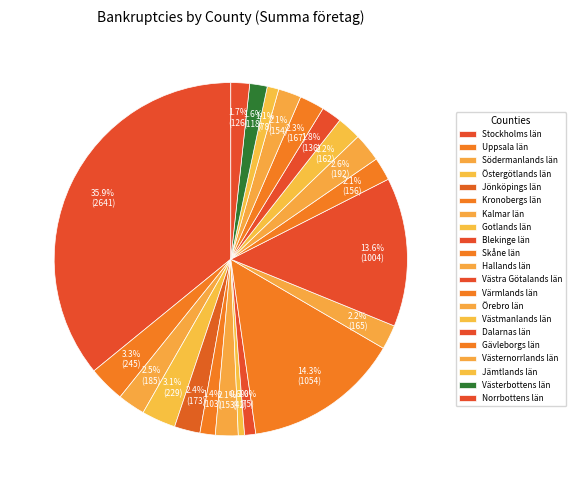

What is the change in value from Uppsala län to Södermanlands län?

-60